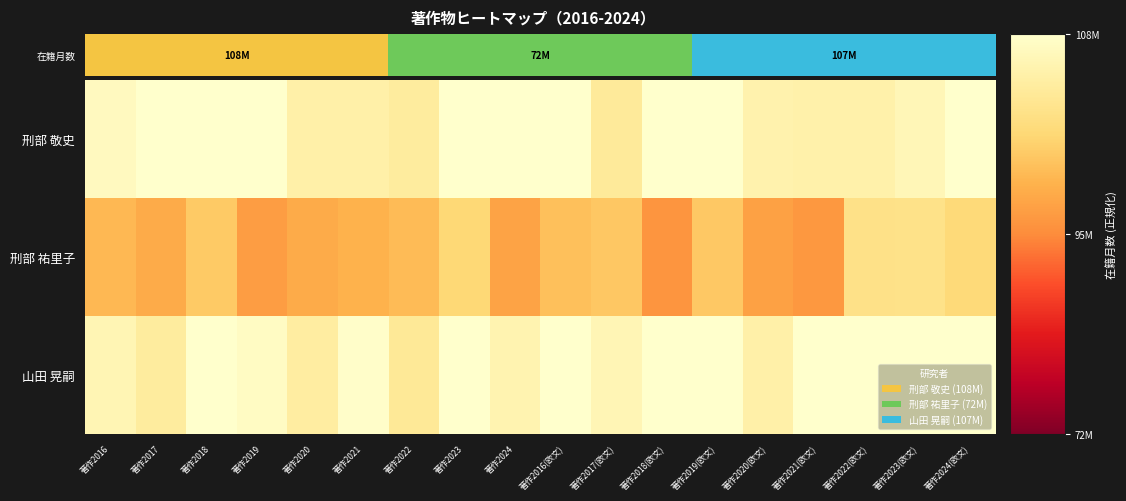

What is the maximum value shown in the chart?

1.0